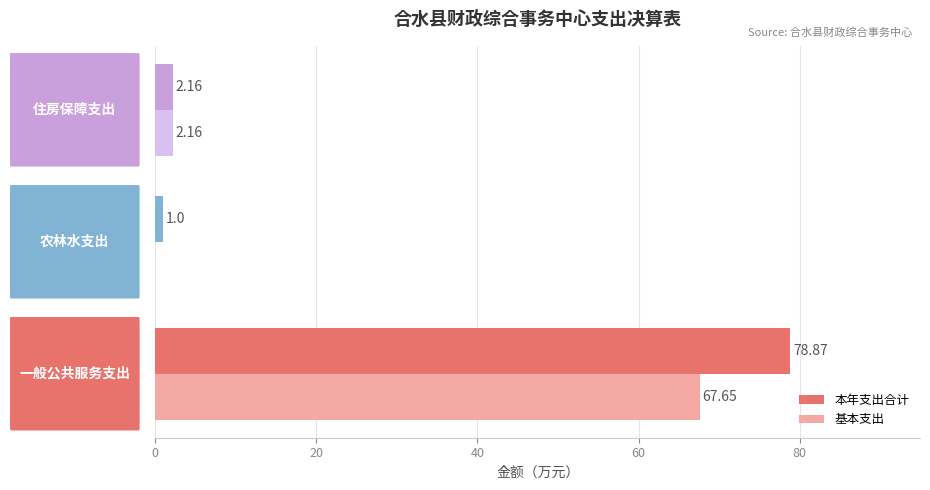

Which series has the largest total across all categories?

本年支出合计